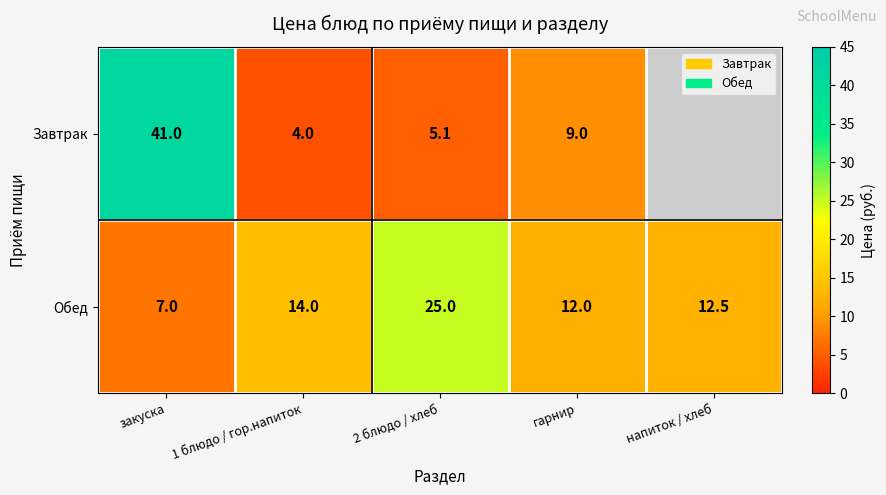

At гарнир, list the series in order from largest to smallest.

Обед, Завтрак